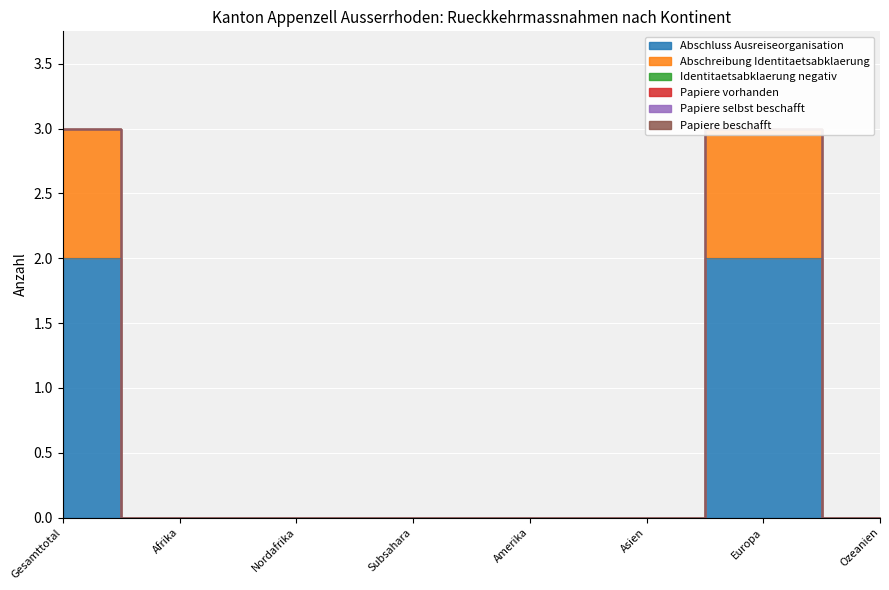

At which category is the sum across all series the highest?

Gesamttotal